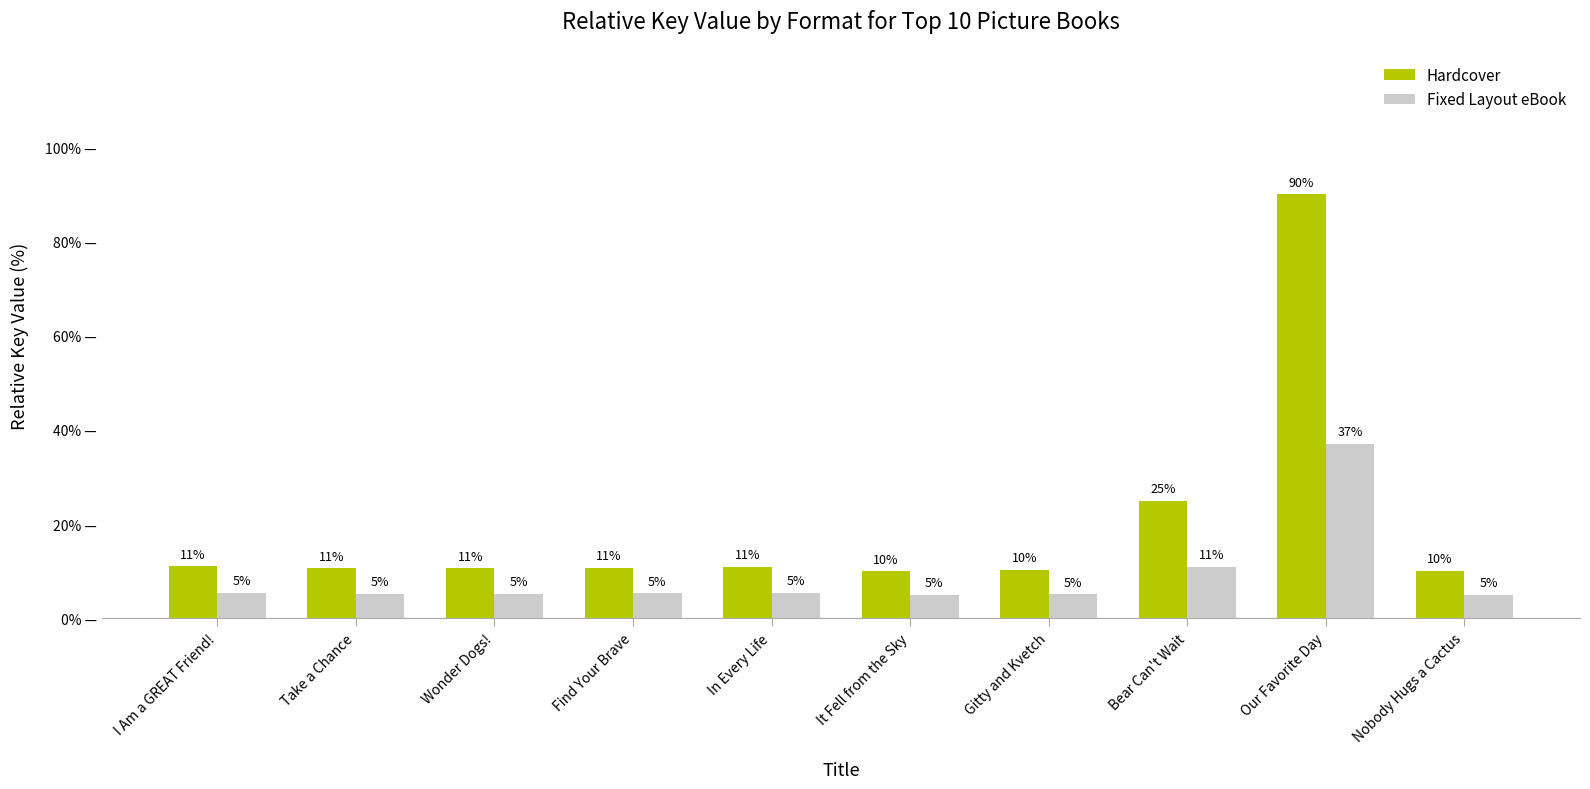

What is the total value across all series at Wonder Dogs!?

15.9